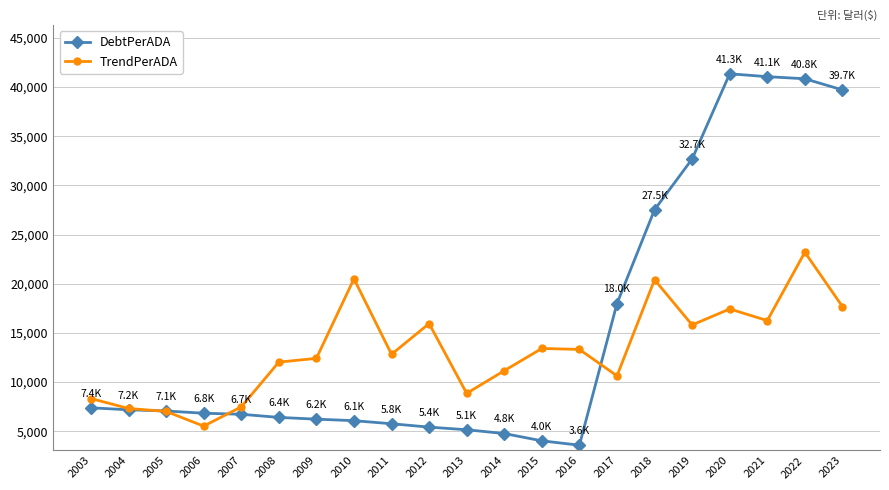

In TrendPerADA, how many points are lower than both neighbors (excluding endpoints)?

6